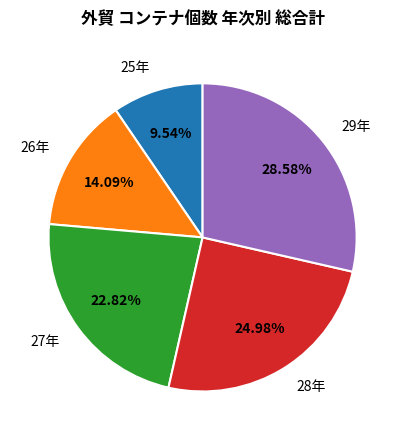

To the nearest percent, what portion does 27年 represent?

23%